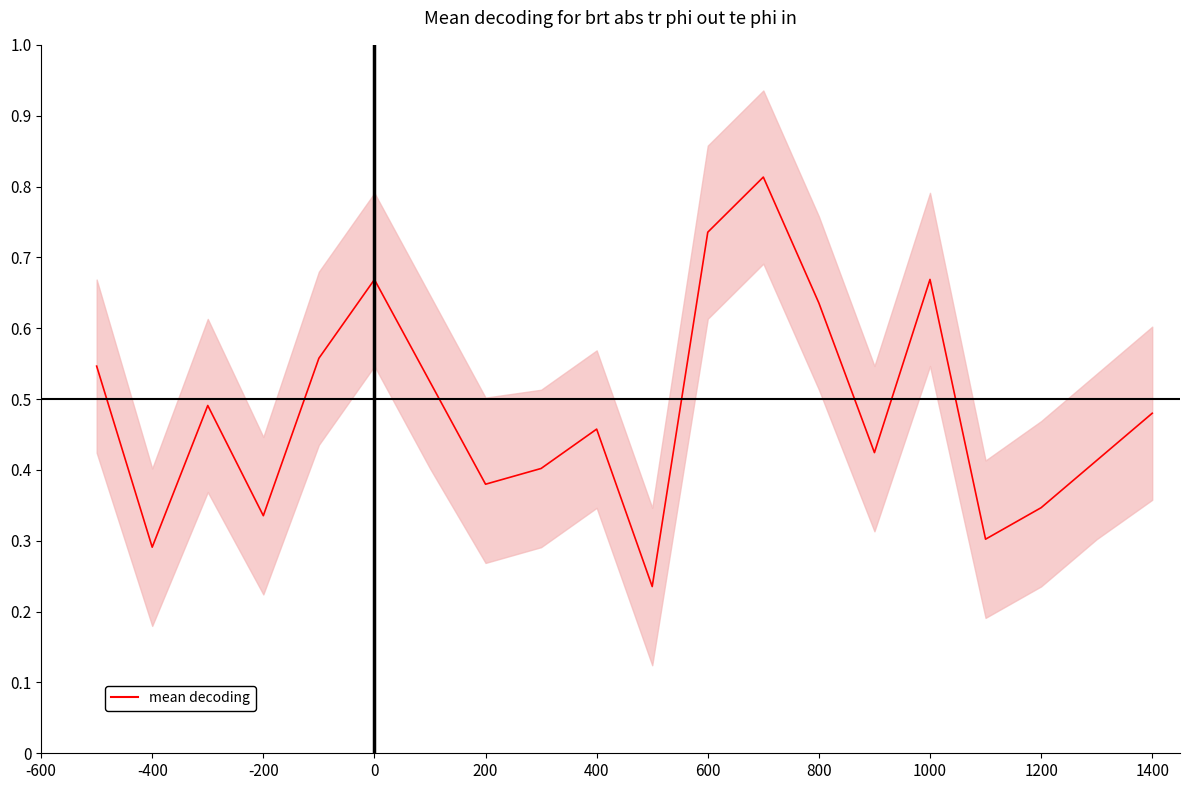

Is it true that the value at -400 is 0.2?

False